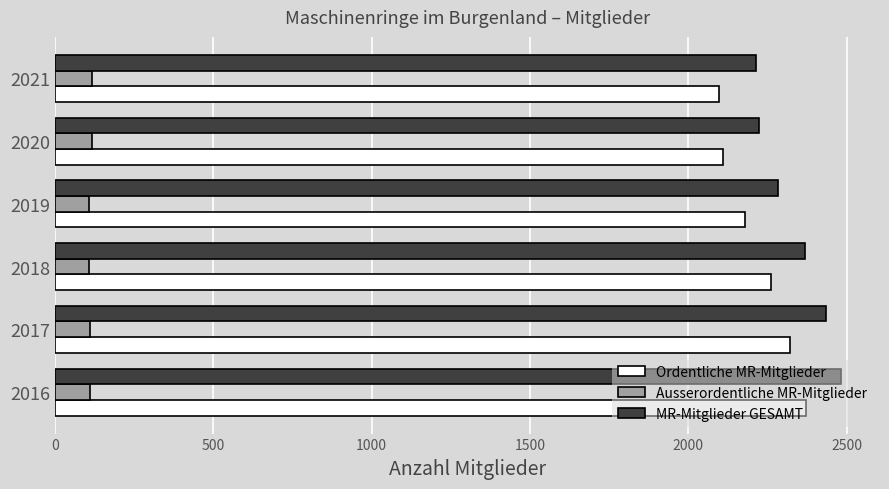

What is the difference between the second highest and second lowest values in the MR-Mitglieder GESAMT series?

209